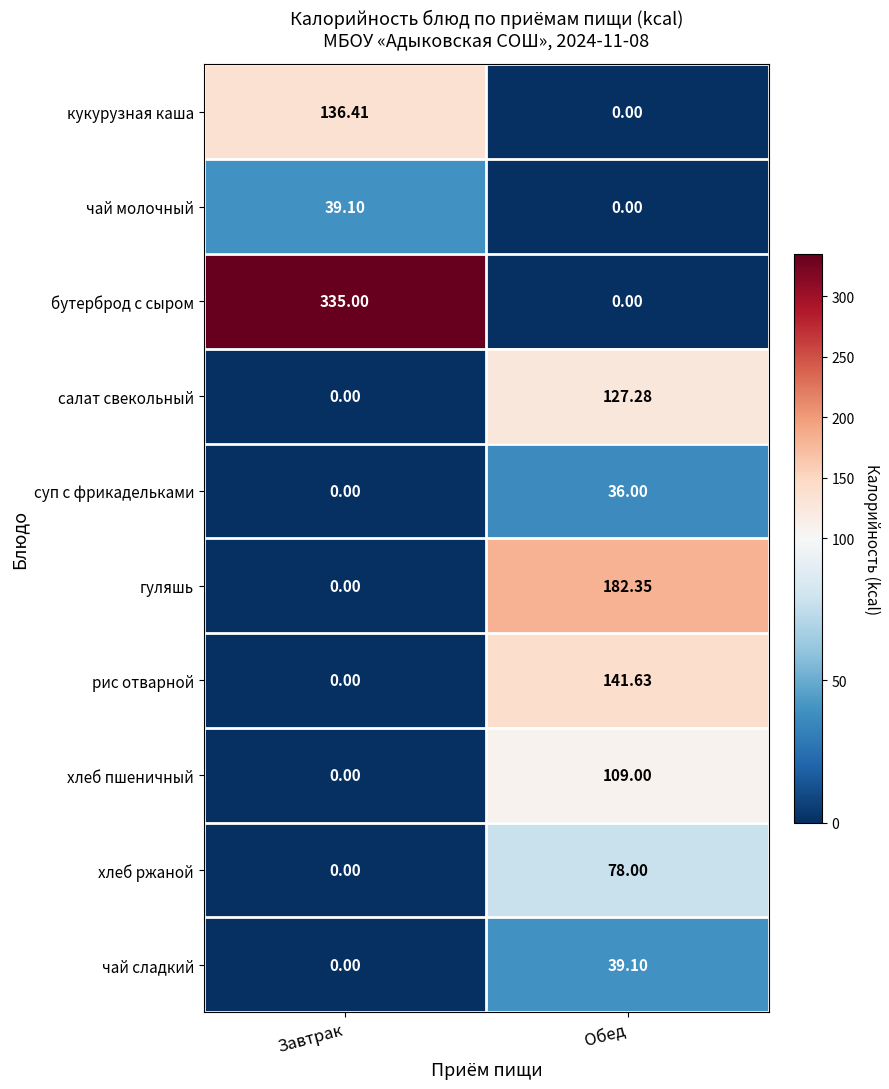

List the labels in order of суп с фрикадельками value, largest first.

Обед, Завтрак